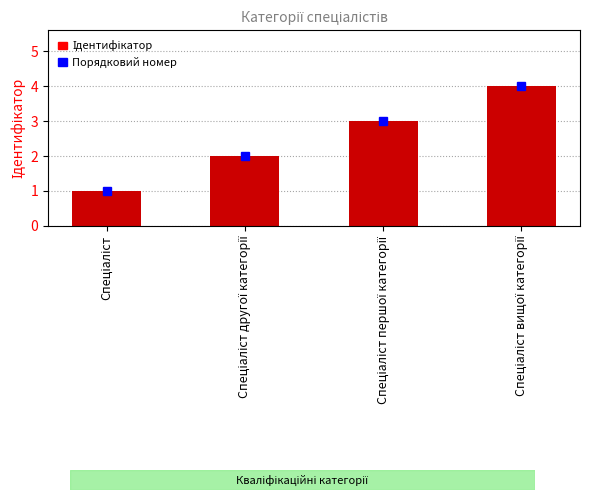

What is the difference between the maximum and minimum values?

3